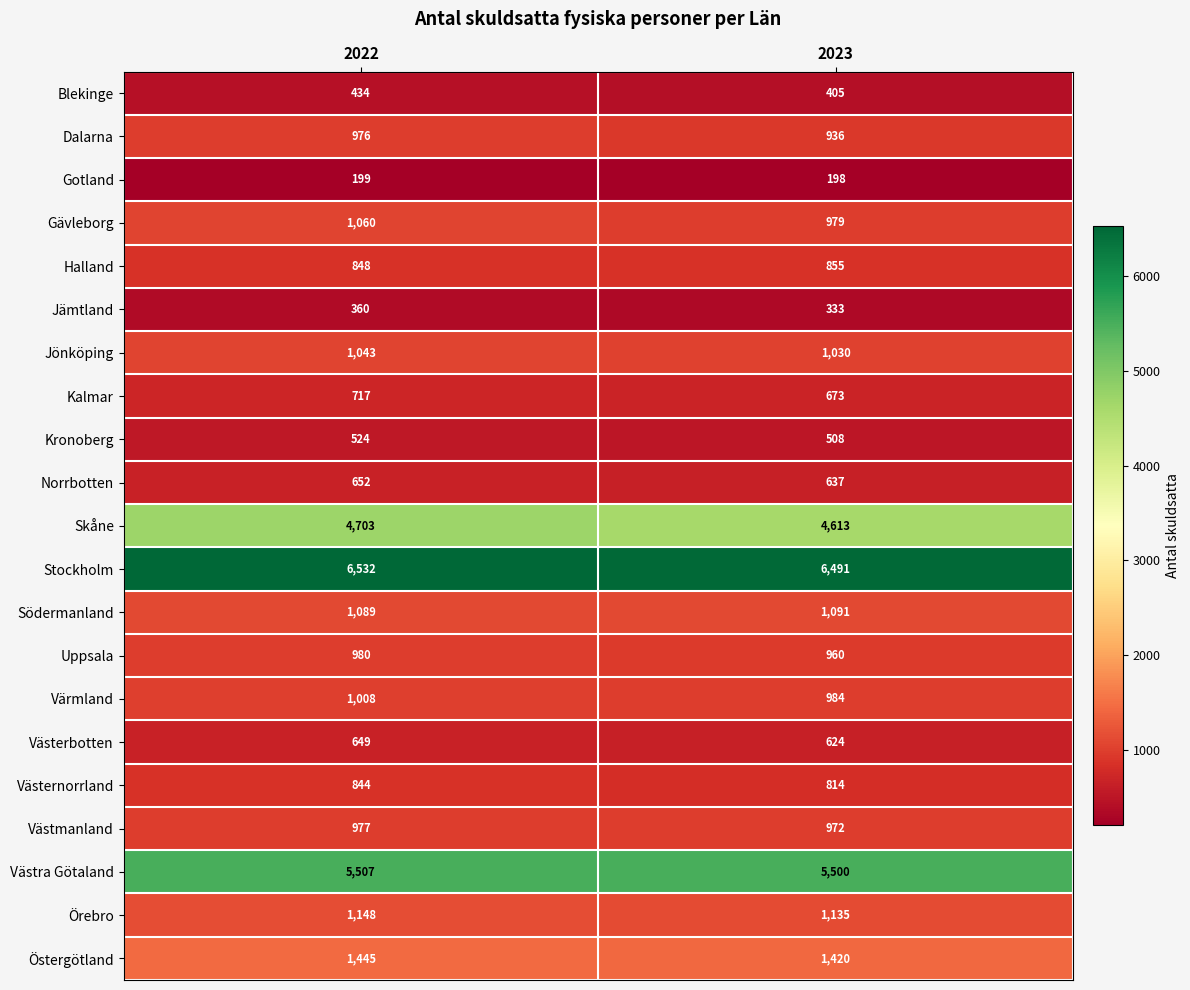

What is the minimum value shown in the chart?

198